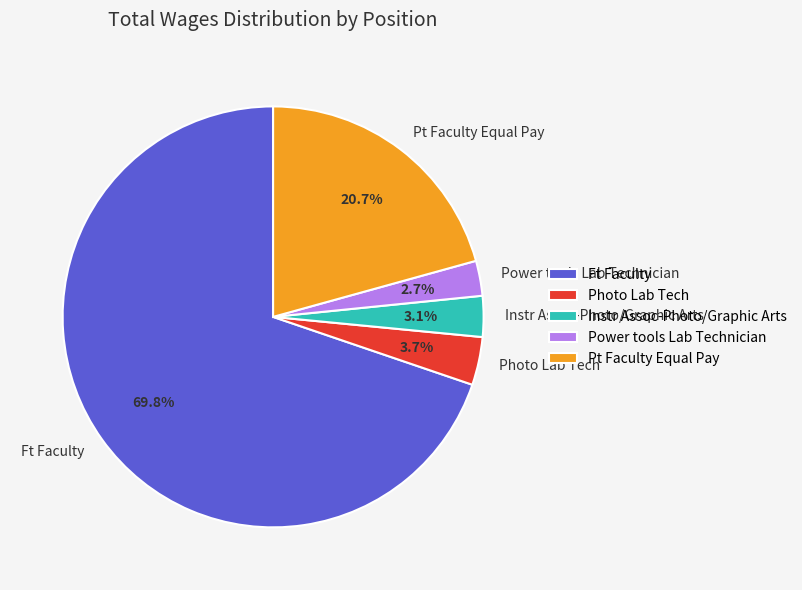

To the nearest percent, what percentage of the pie is Ft Faculty?

70%